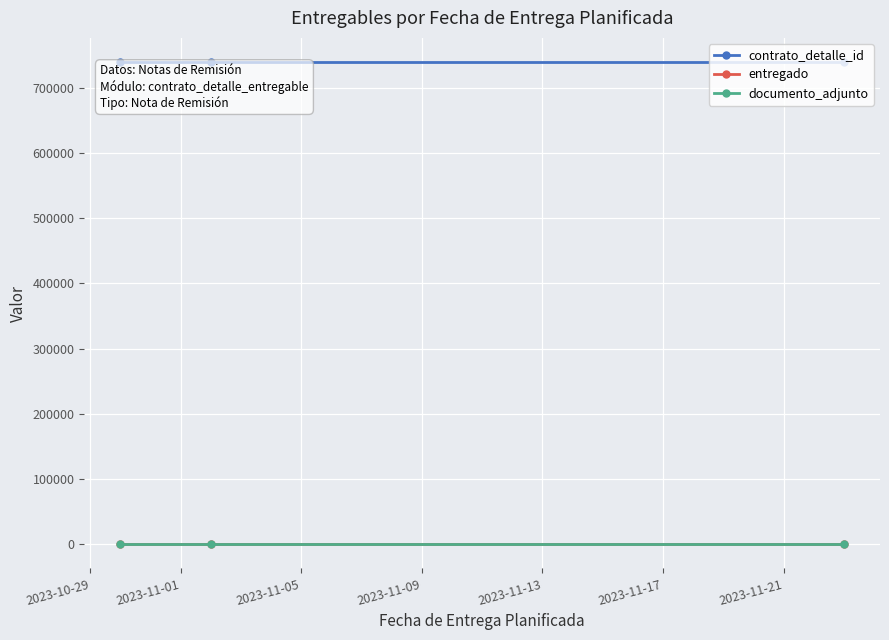

What is the lowest value of the documento_adjunto series?

1